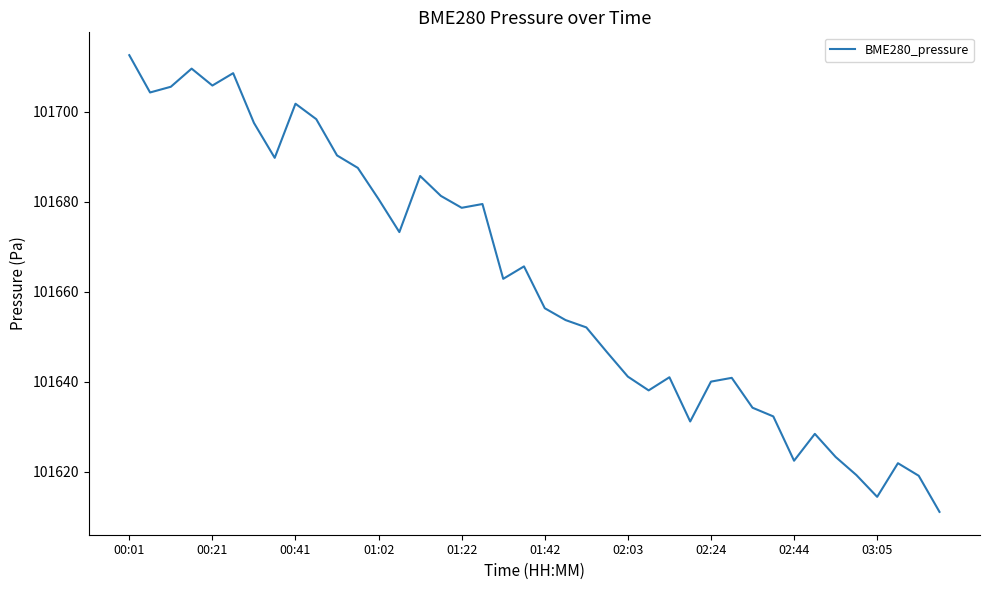

What is the difference between the maximum and minimum values?

101.5